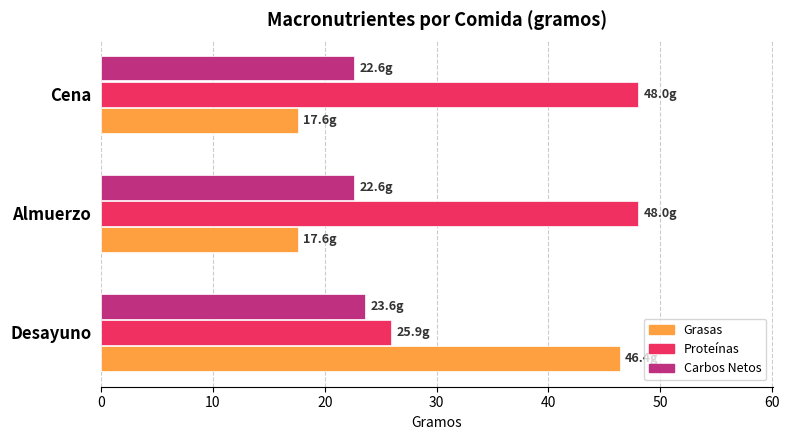

Which series has the largest range (max minus min)?

Grasas